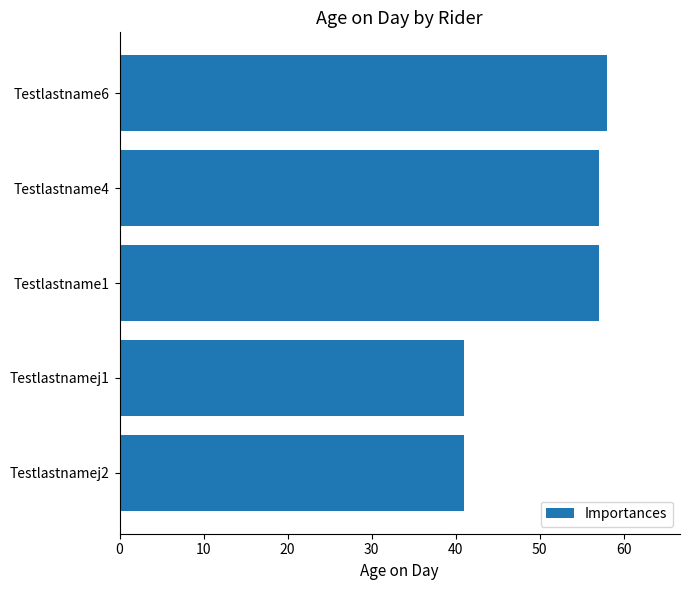

What is the sum of the values at Testlastnamej1 and Testlastname1?

98